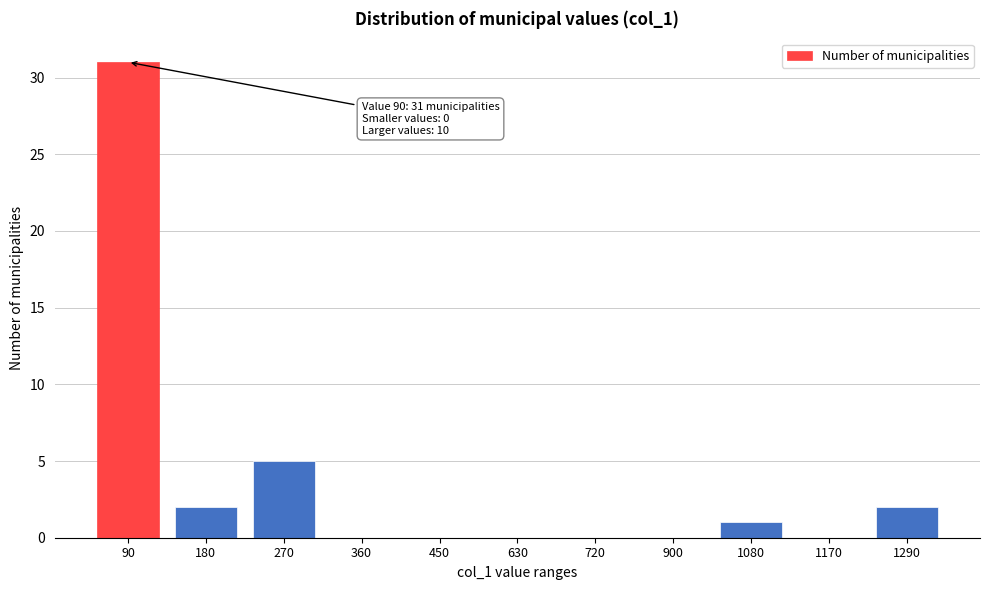

Reading left to right, list all the values displayed in this chart.

90=31	180=2	270=5	360=0	450=0	630=0	720=0	900=0	1080=1	1170=0	1290=2